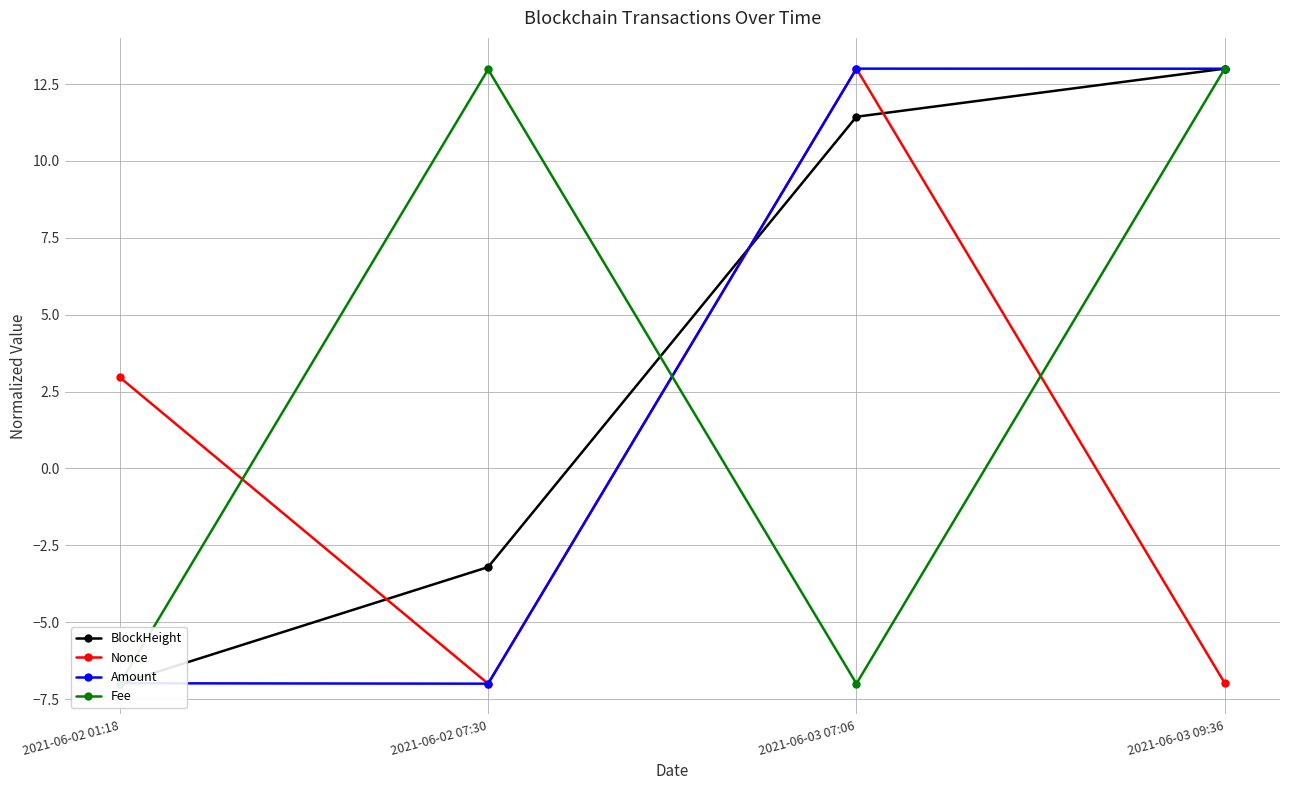

What is the difference between the maximum and second lowest values in the Nonce series?

20.0